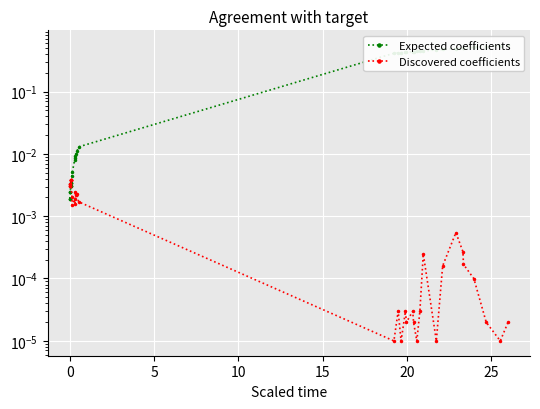

After their last crossing, which series has the higher values: Discovered coefficients or Expected coefficients?

Expected coefficients